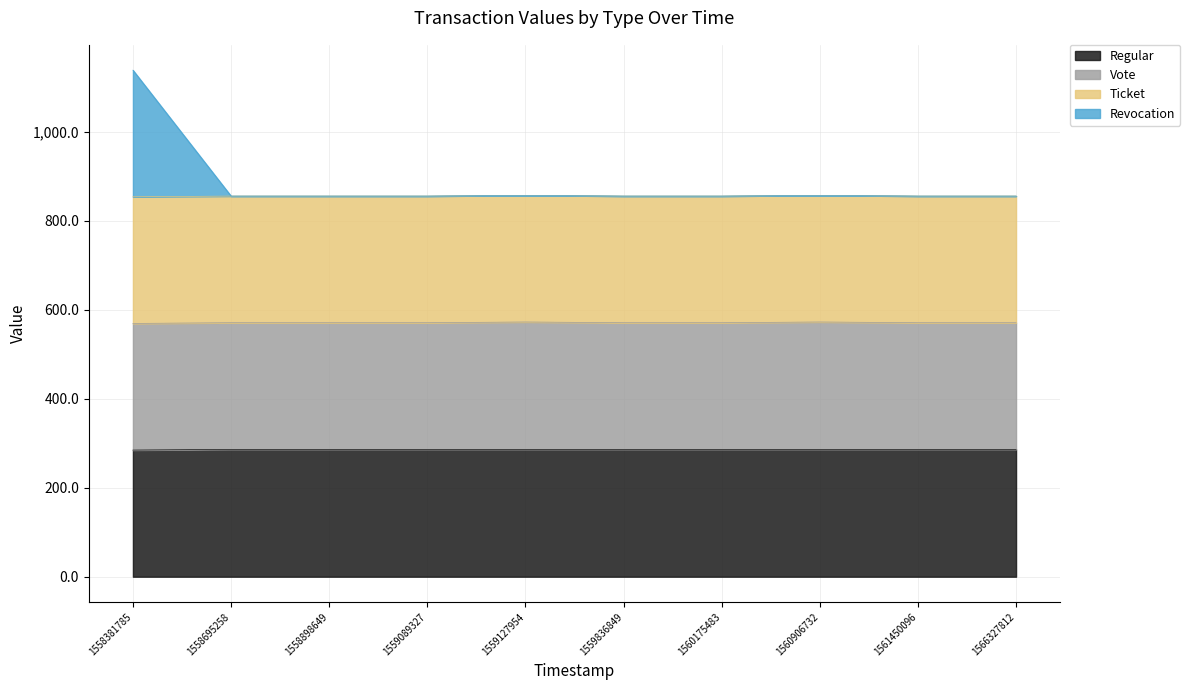

What is the total value across all series at 1566327812?

855.7